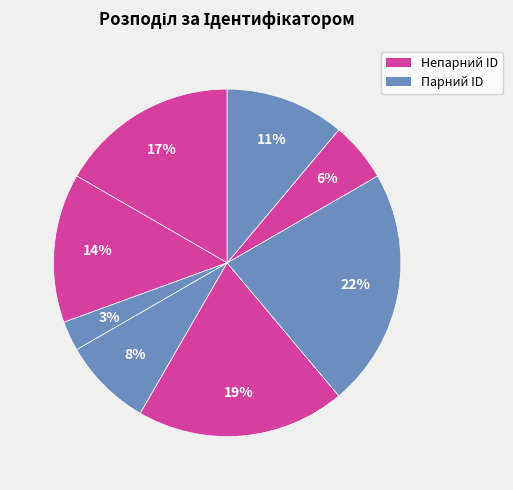

To the nearest percent, what is the difference between the largest and smallest slice percentages?

19%